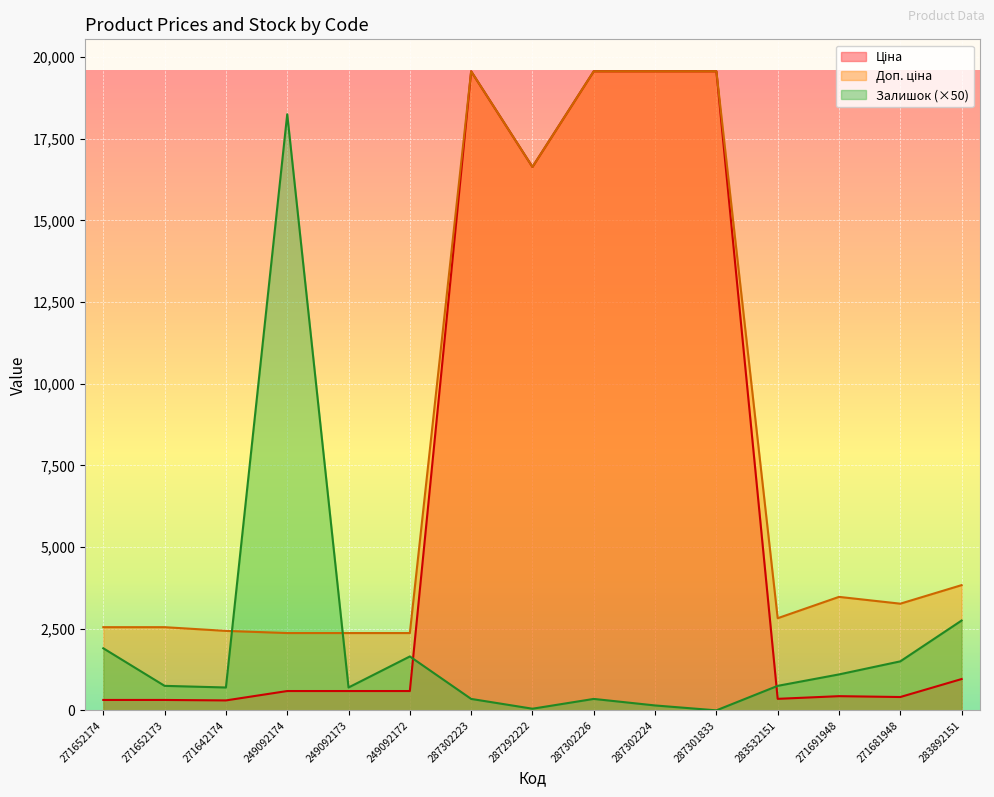

Where do Ціна and Залишок first cross each other?

249092172 and 287302223